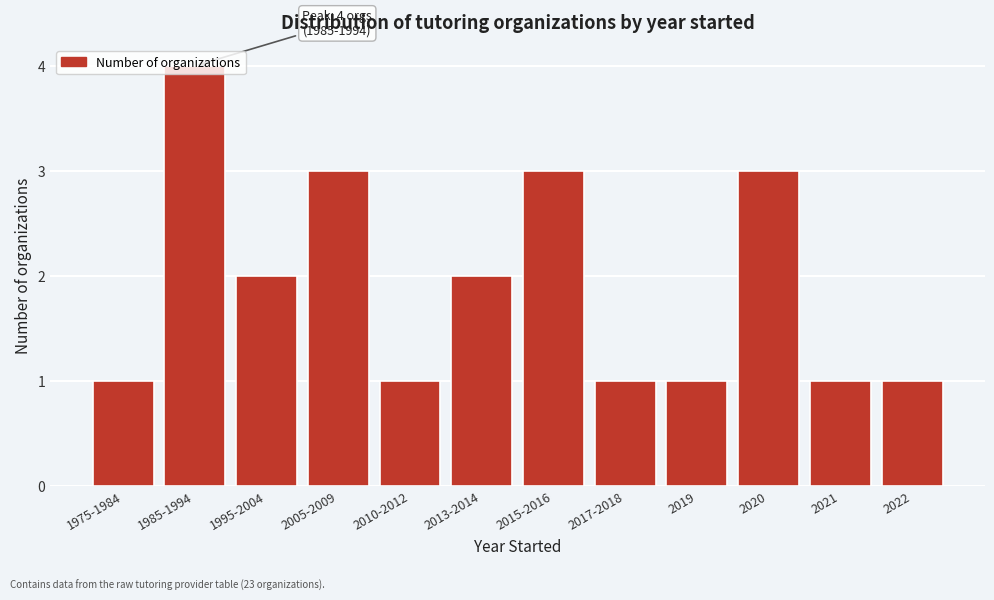

What is the value of the 9th bar from the left?

1